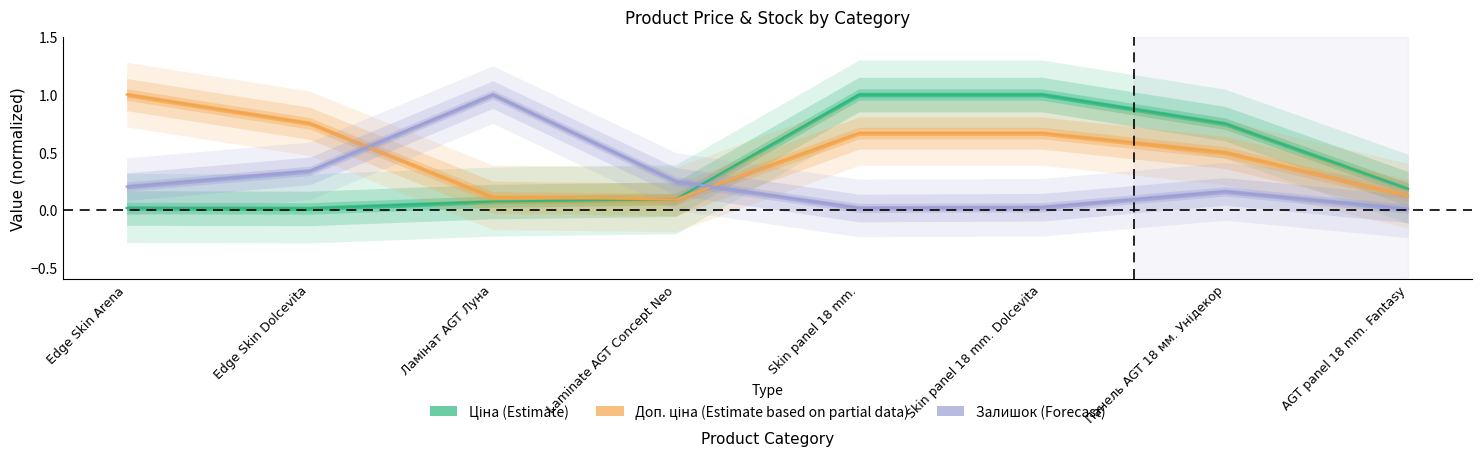

What position from the left is Edge Skin Arena?

1